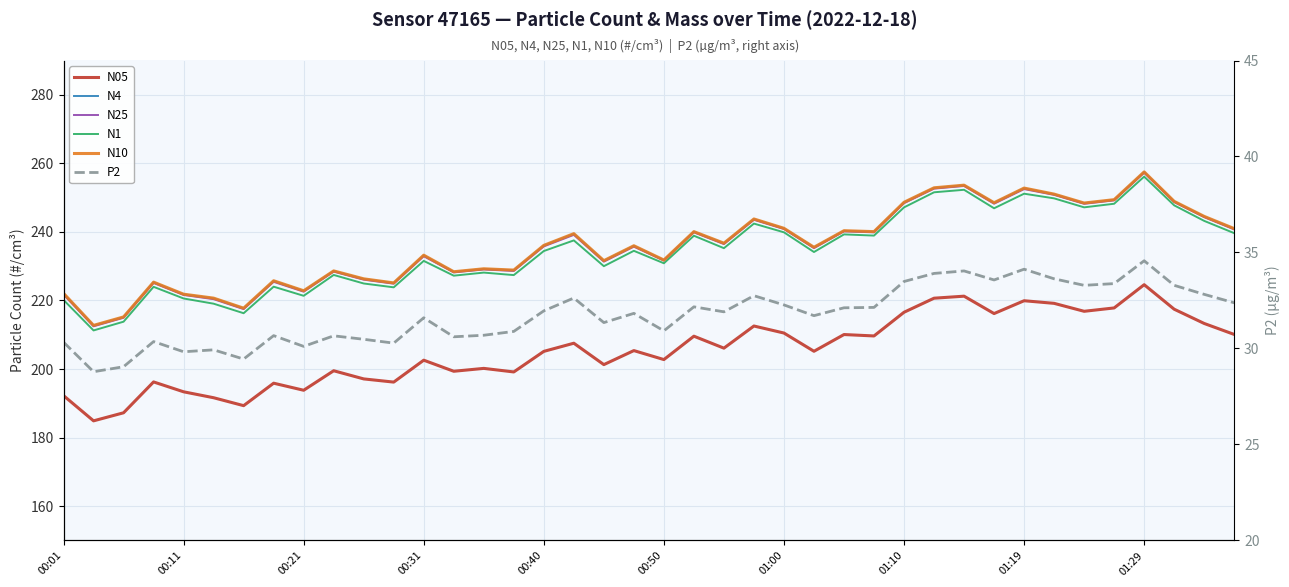

True or false: P2 and N05 intersect in this chart.

False